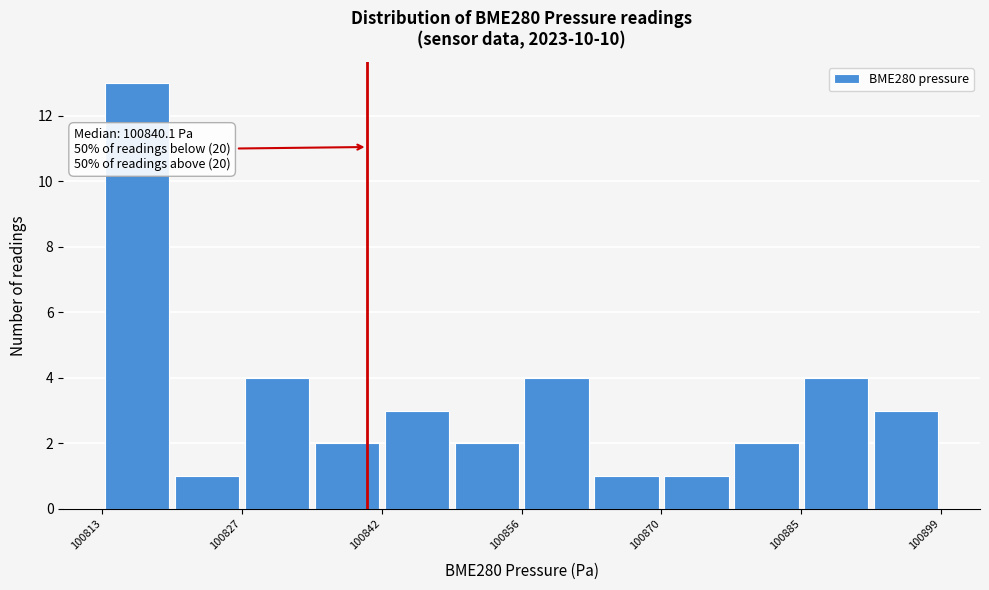

Around what value on the x-axis is the tallest bar? Give the approximate position of its centre, as read against the axis.

100816